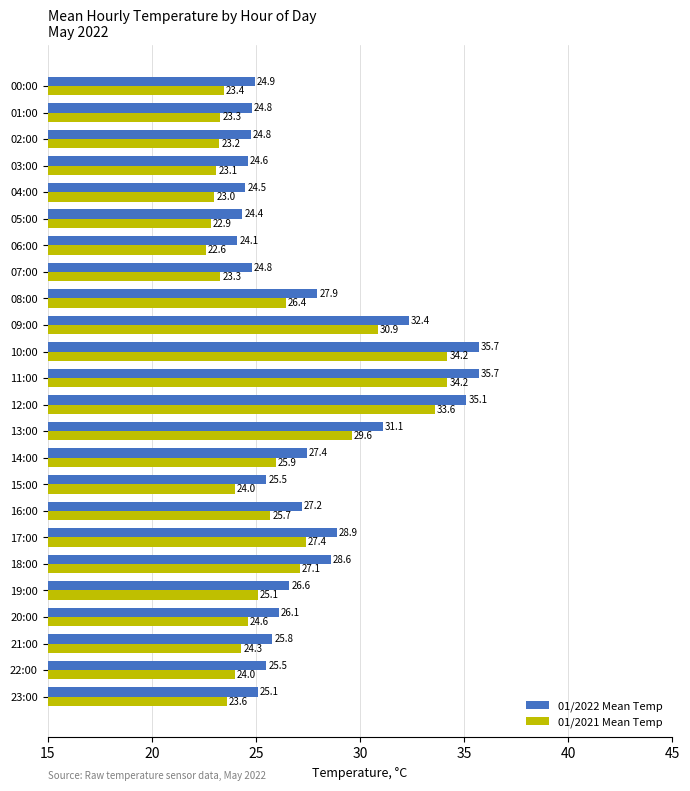

At how many categories does at least one series exceed 23?

24